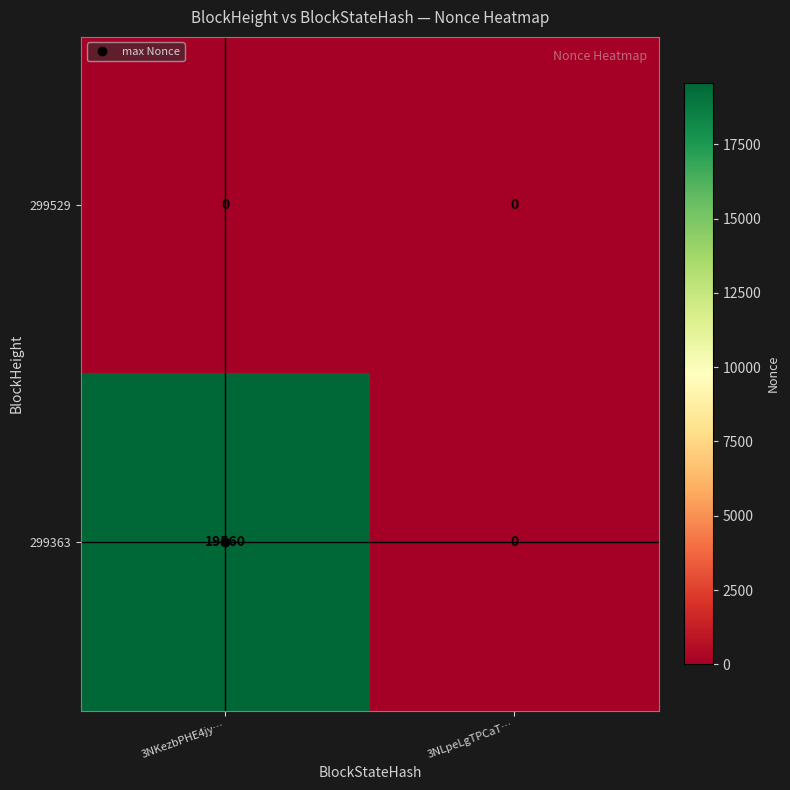

How many distinct data groups are displayed?

2